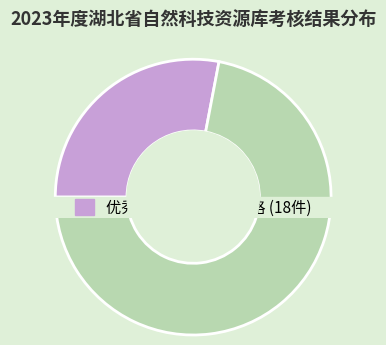

What is the change in value from 优秀 to 合格?

+11